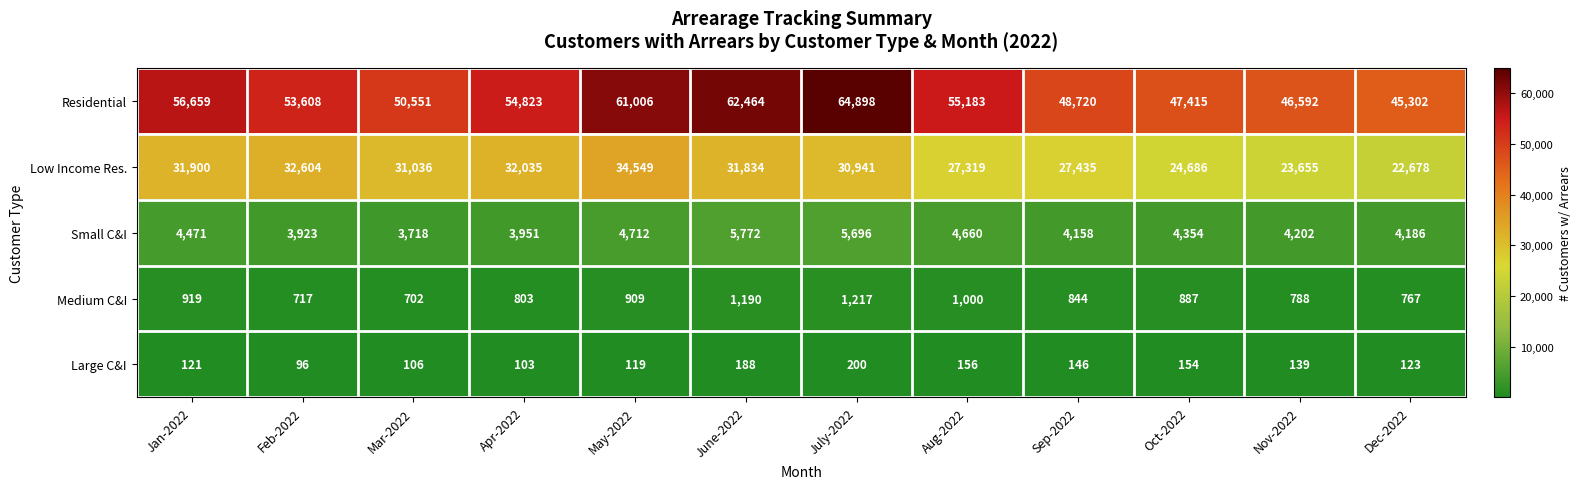

How many values in the Residential series are below 54823?

6